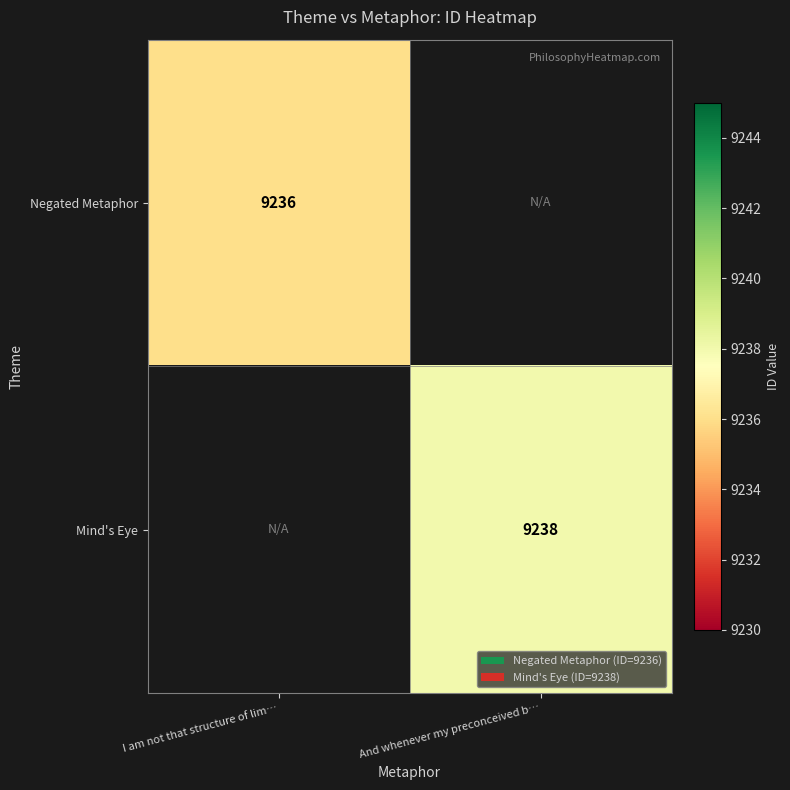

Is it true that Mind's Eye equals 9238 at And whenever my preconceived b…?

True